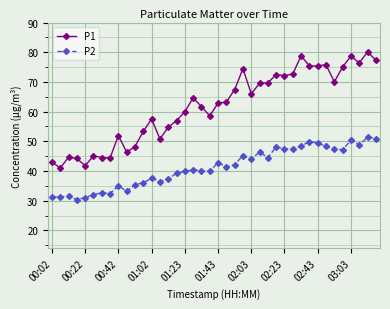

Is this an area chart (filled region under the line)?

No